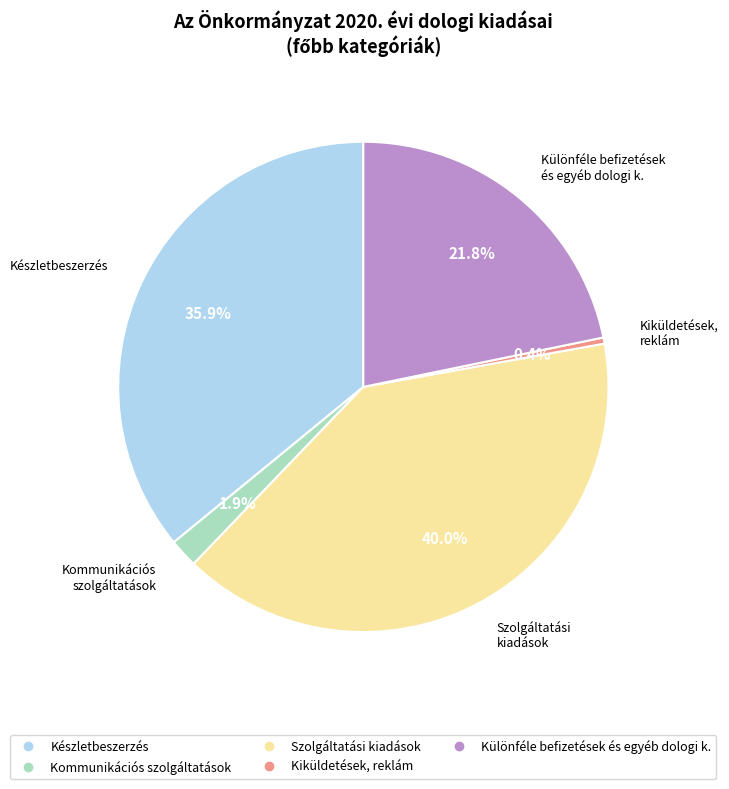

Does any single category account for the majority?

No